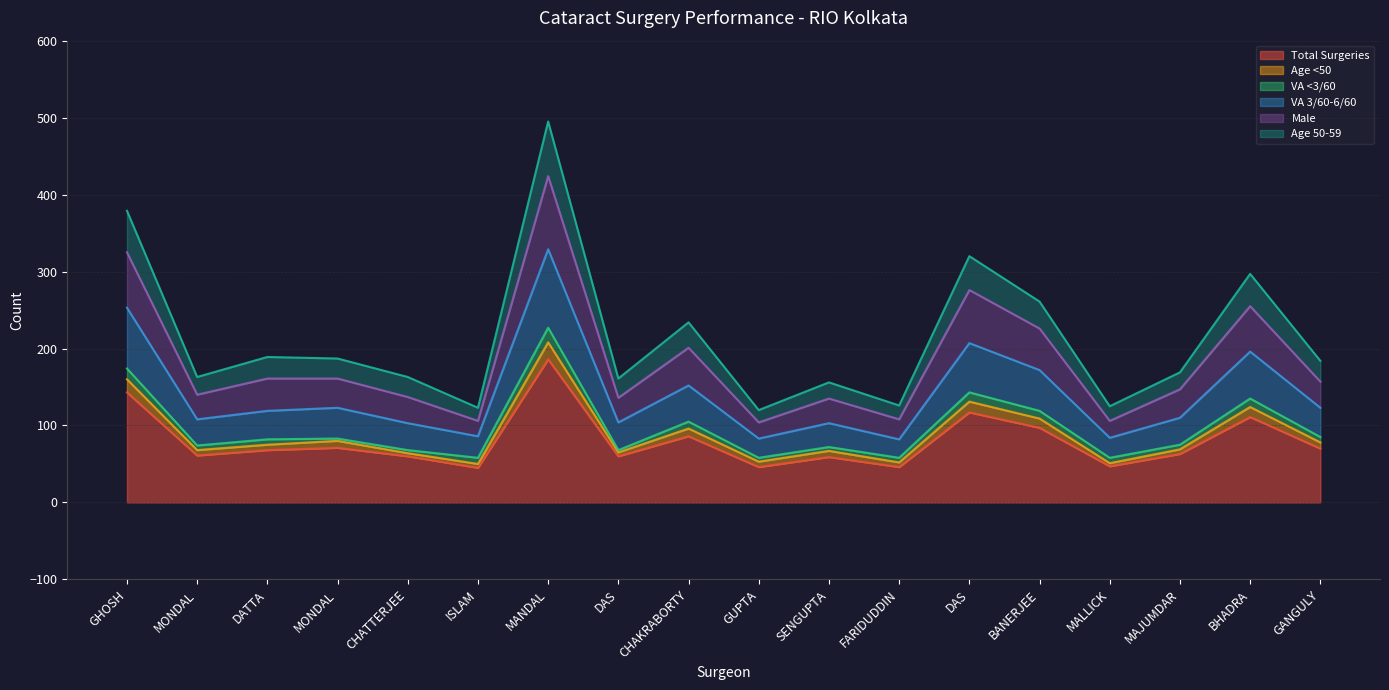

At which label does VA 3/60-6/60 reach its peak?

MANDAL